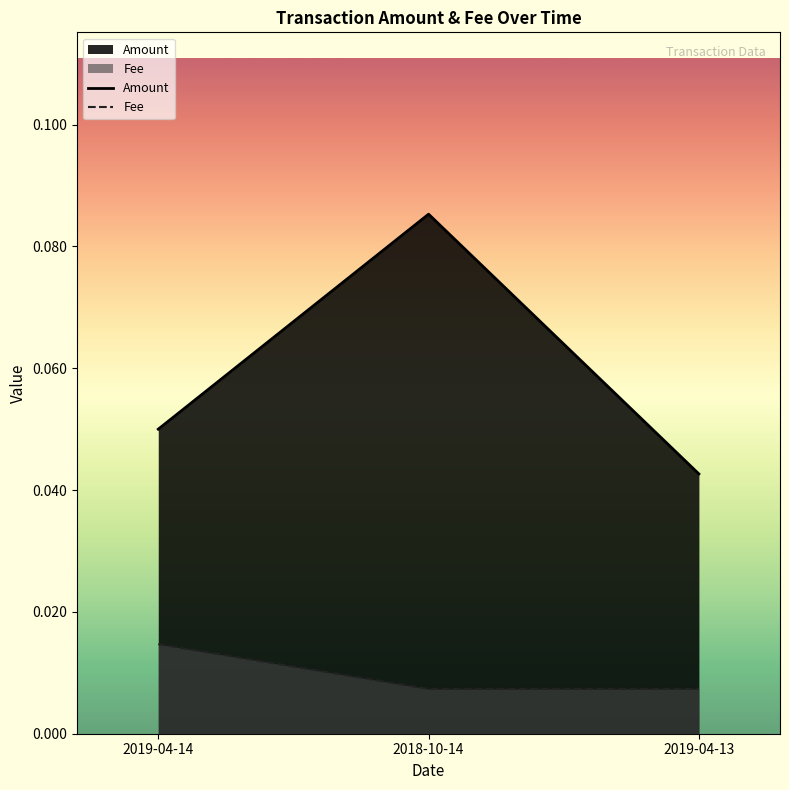

List the series in order of their peak value, highest first.

Amount, Fee